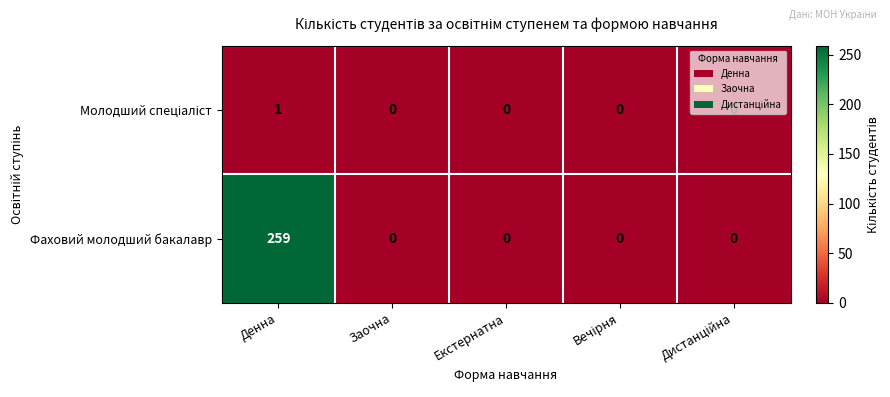

True or false: Фаховий молодший бакалавр has a value of 459 at Денна.

False